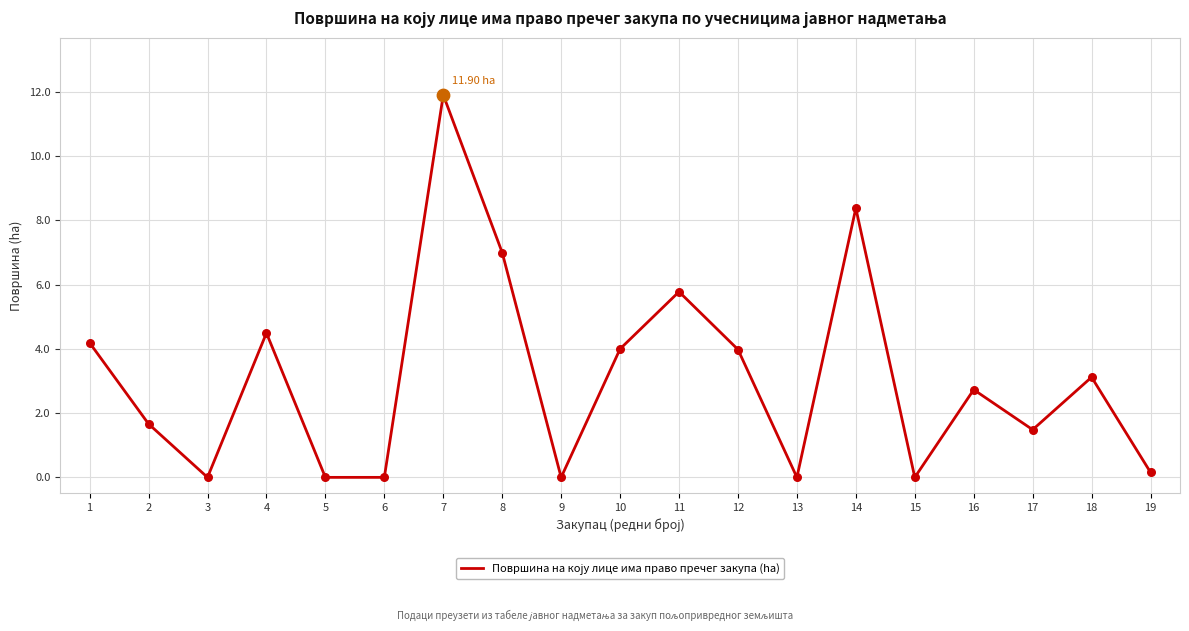

Approximately how many times larger is the value at 18 compared to 14?

0.4